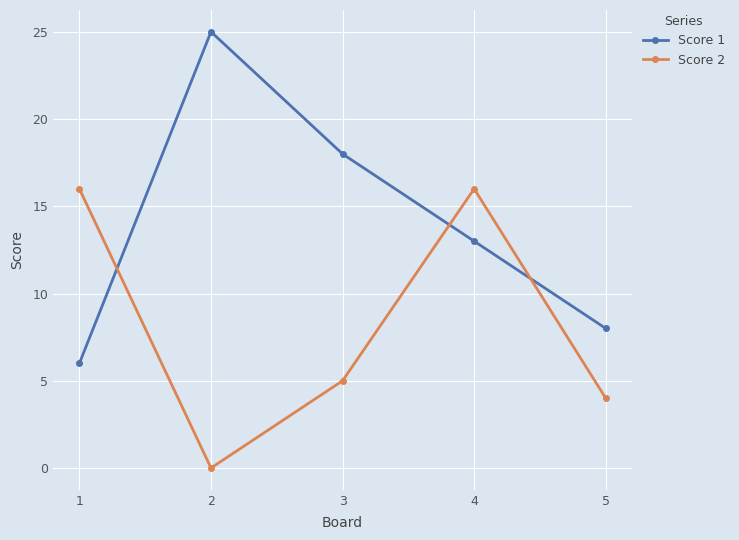

The value of Score 2 at 2 is -6. True or false?

False